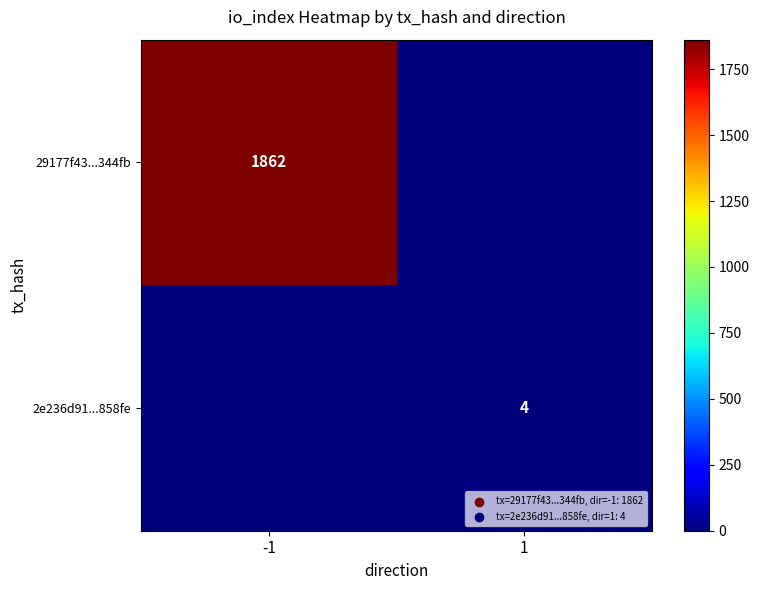

Is it true that 2e236d91...858fe equals 2 at 1?

False